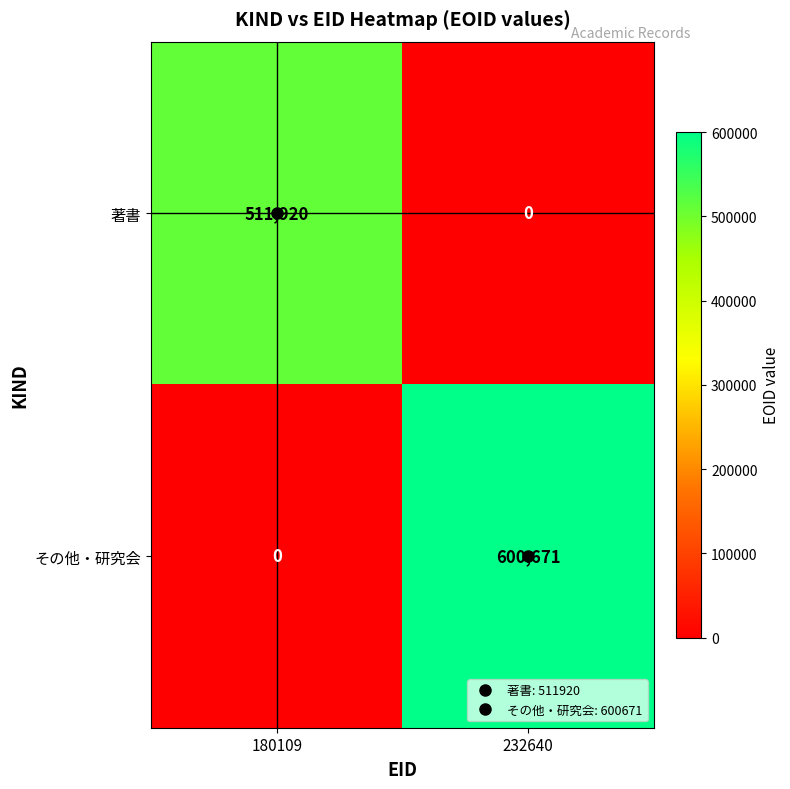

Read the 著書 value at 180109, to the nearest 50.

511900